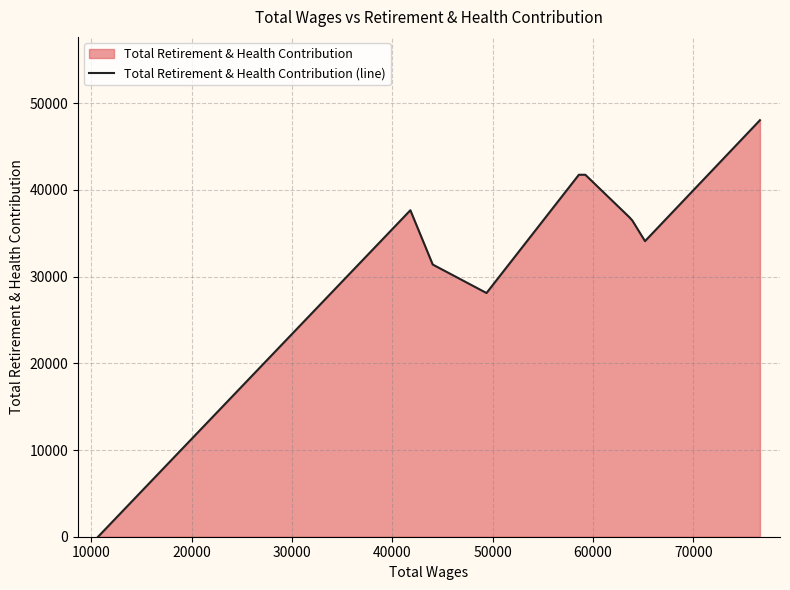

True or false: there are more than 2 points higher than both neighbors.

False